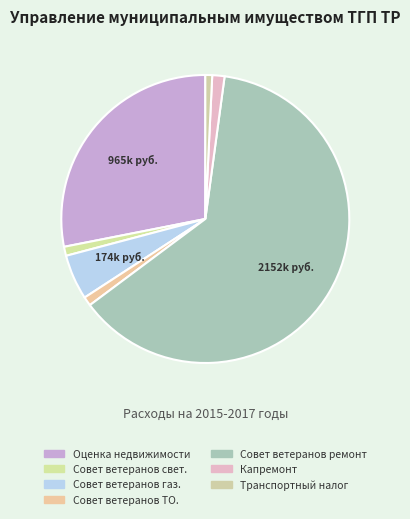

To the nearest percent, what is the combined percentage of Совет ветеранов ТО. and Совет ветеранов свет.?

2%